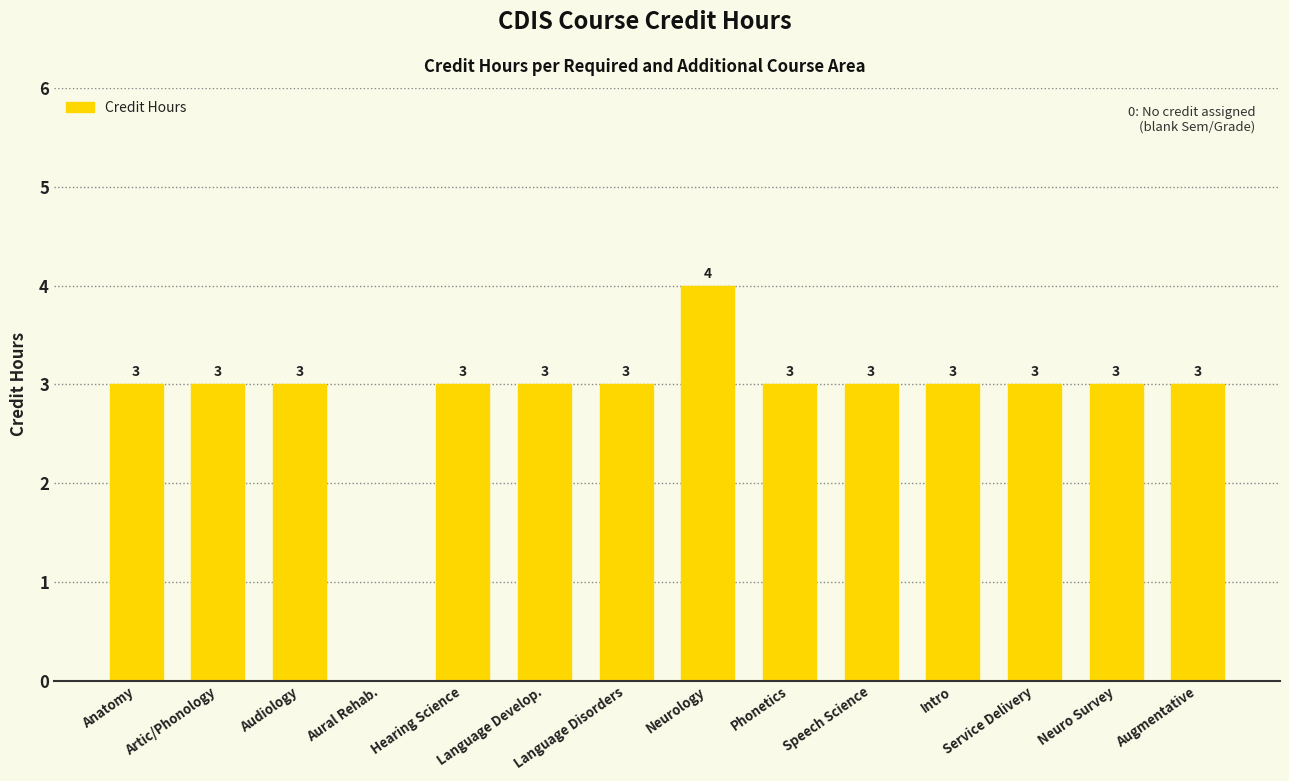

At which category does the chart reach its peak across all series?

Neurology